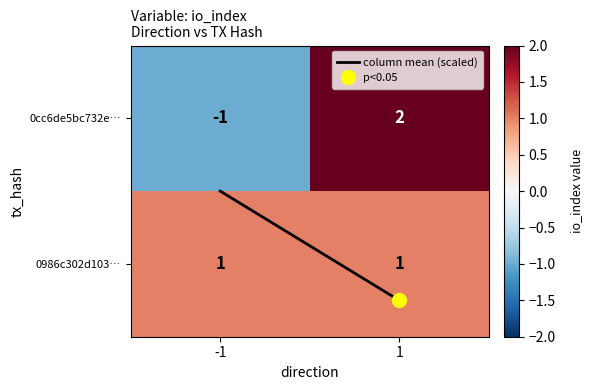

Count the number of categories in the chart.

2